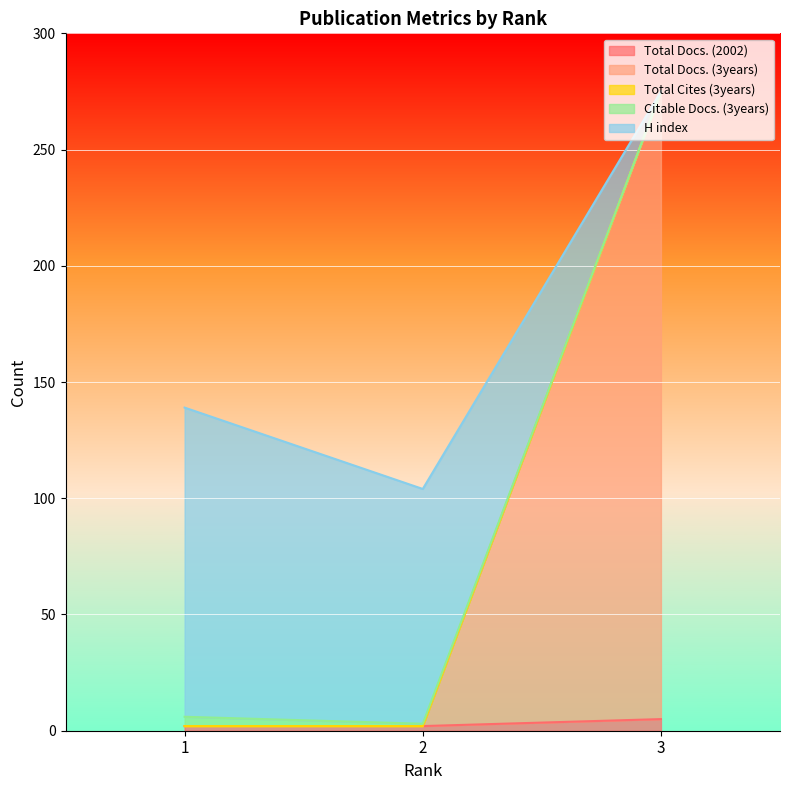

Which series has the largest total across all categories?

Total Docs. (3years)